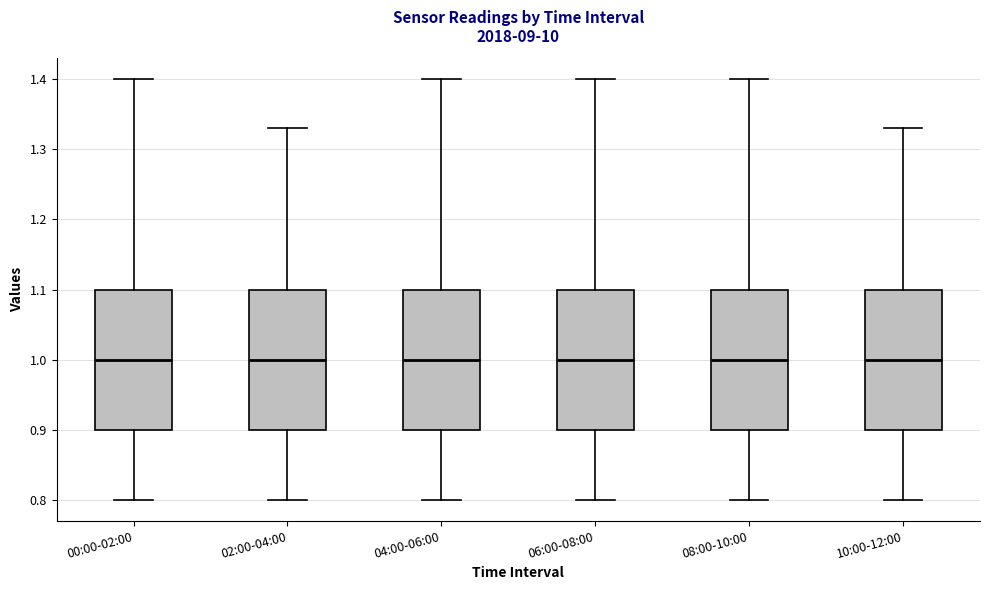

Reading left to right, transcribe this box plot: for each box, give where its median line is, the range the box spans, and where its two whiskers end, as read against the y-axis. The values are not printed on the chart, so give them approximately, as read against the axis.

00:00-02:00: median 1.00, box 0.90 to 1.10, whiskers 0.80 to 1.40
02:00-04:00: median 1.00, box 0.90 to 1.10, whiskers 0.80 to 1.33
04:00-06:00: median 1.00, box 0.90 to 1.10, whiskers 0.80 to 1.40
06:00-08:00: median 1.00, box 0.90 to 1.10, whiskers 0.80 to 1.40
08:00-10:00: median 1.00, box 0.90 to 1.10, whiskers 0.80 to 1.40
10:00-12:00: median 1.00, box 0.90 to 1.10, whiskers 0.80 to 1.33